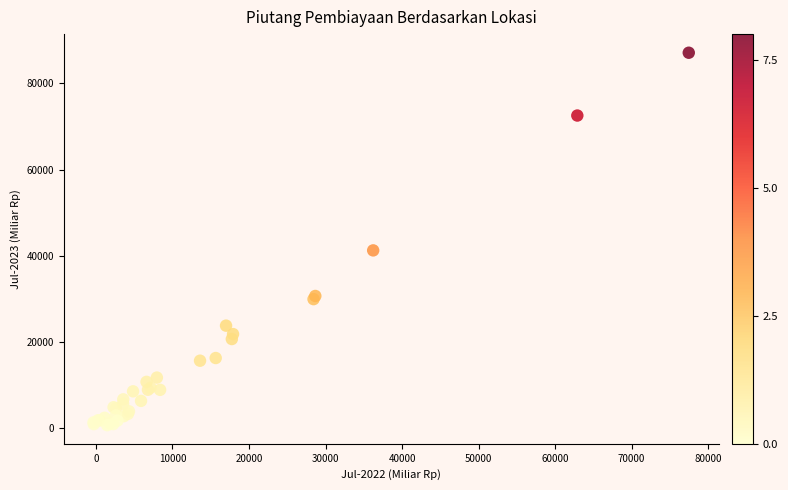

What Y value in the scatter plot is closest to 43925?

41273.8